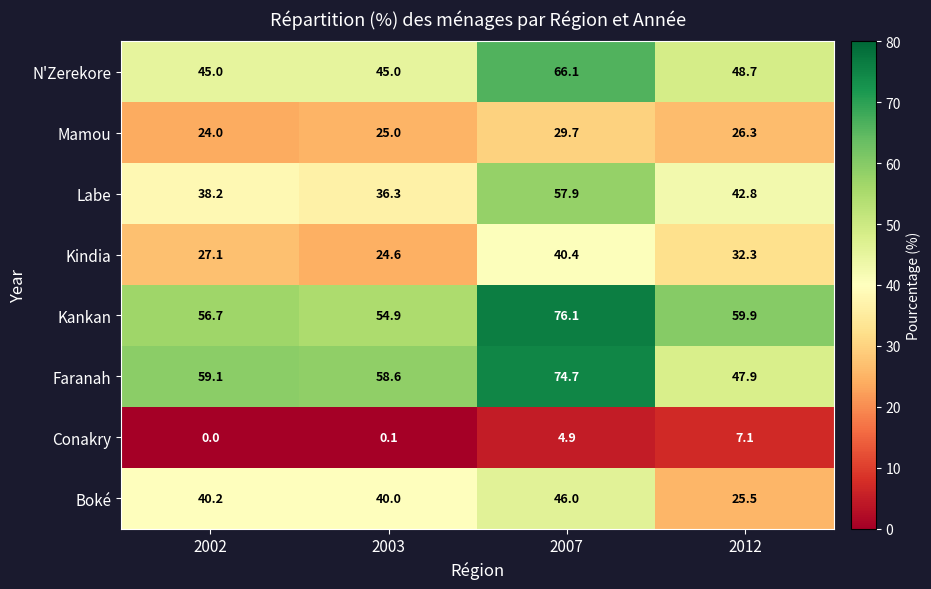

What is the sum of all Mamou values?

105.0